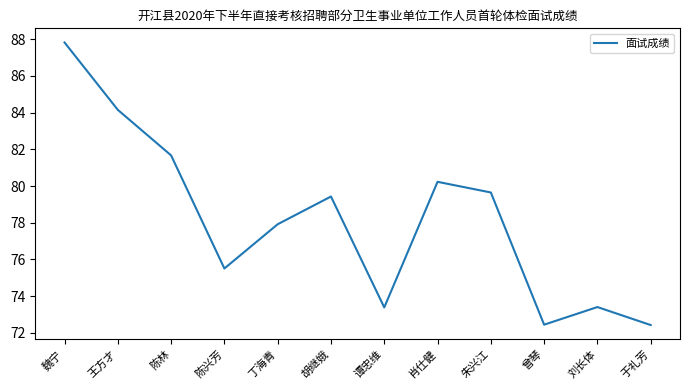

Is it true that the value at 陈林 is 129.2?

False